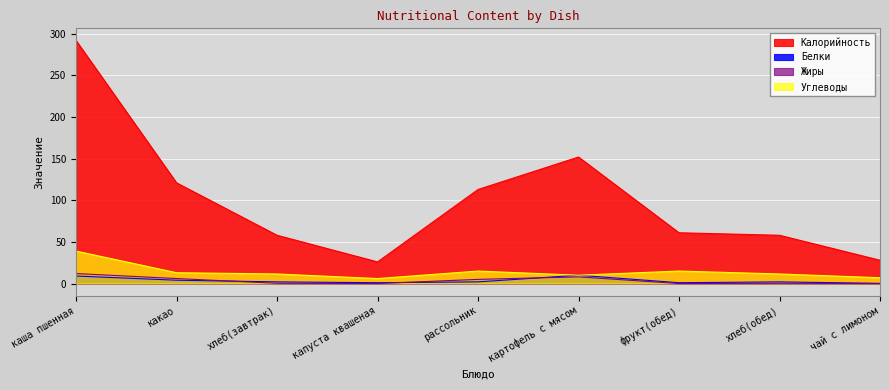

What position from the right is хлеб(обед)?

2